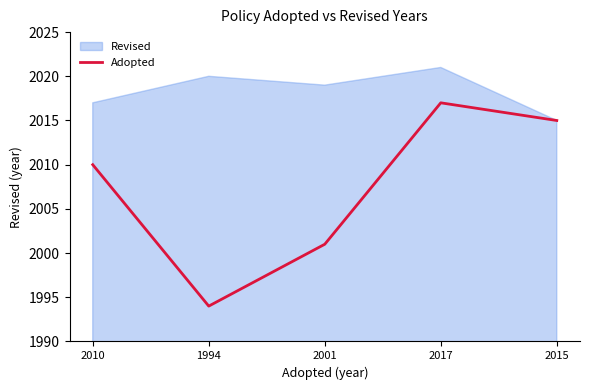

At which label does Adopted reach its minimum?

1994